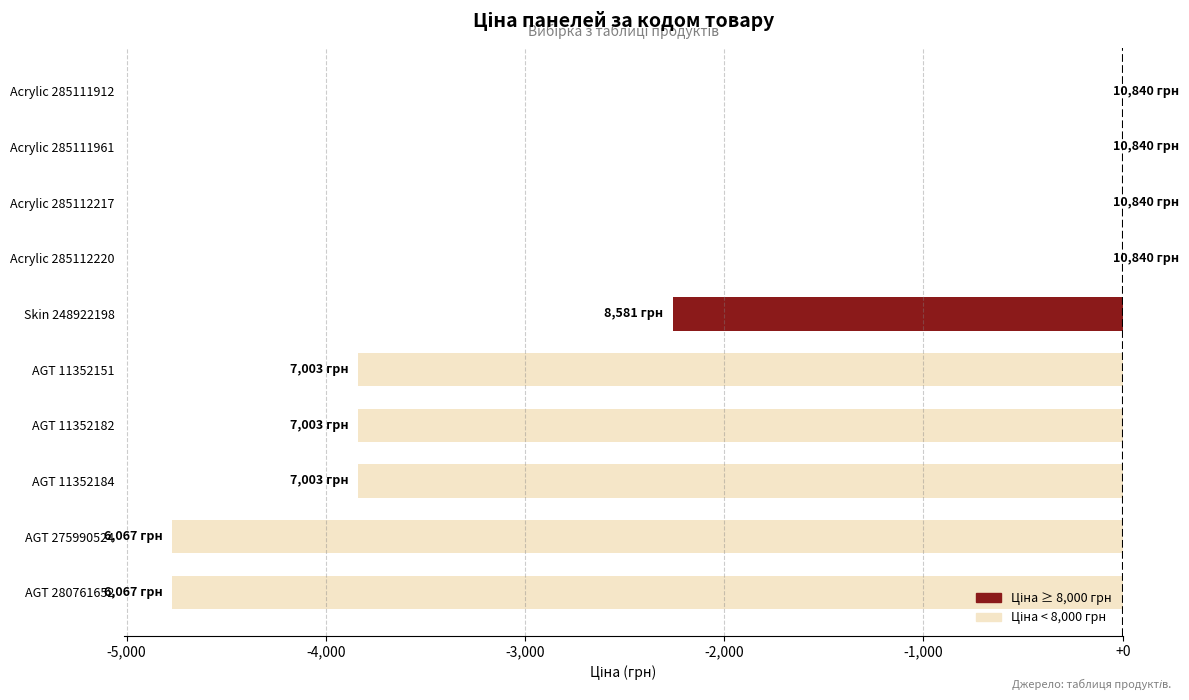

What is the sum of all values?

-23316.9